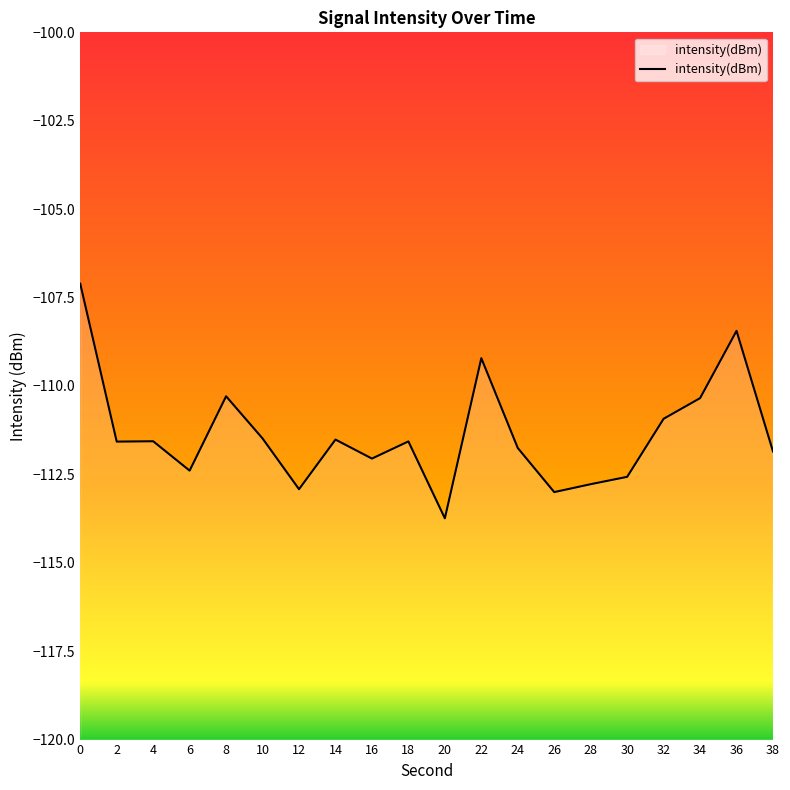

Where is the first local minimum?

2